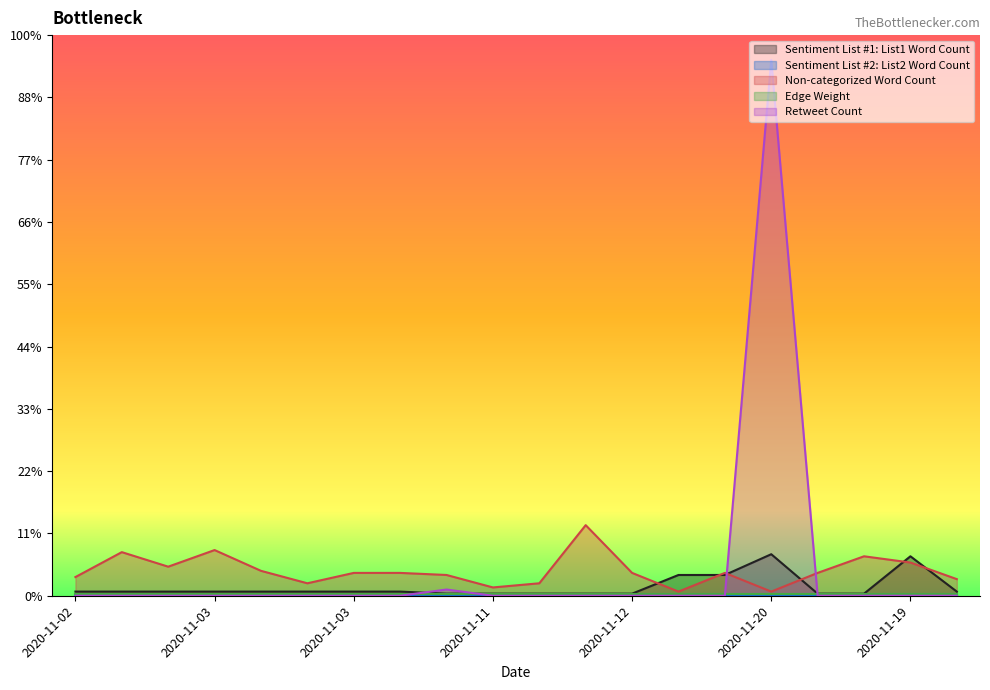

Rank the series at 2020-11-12 from lowest to highest value.

Retweet Count, Sentiment List #1: List1 Word Count, Non-categorized Word Count